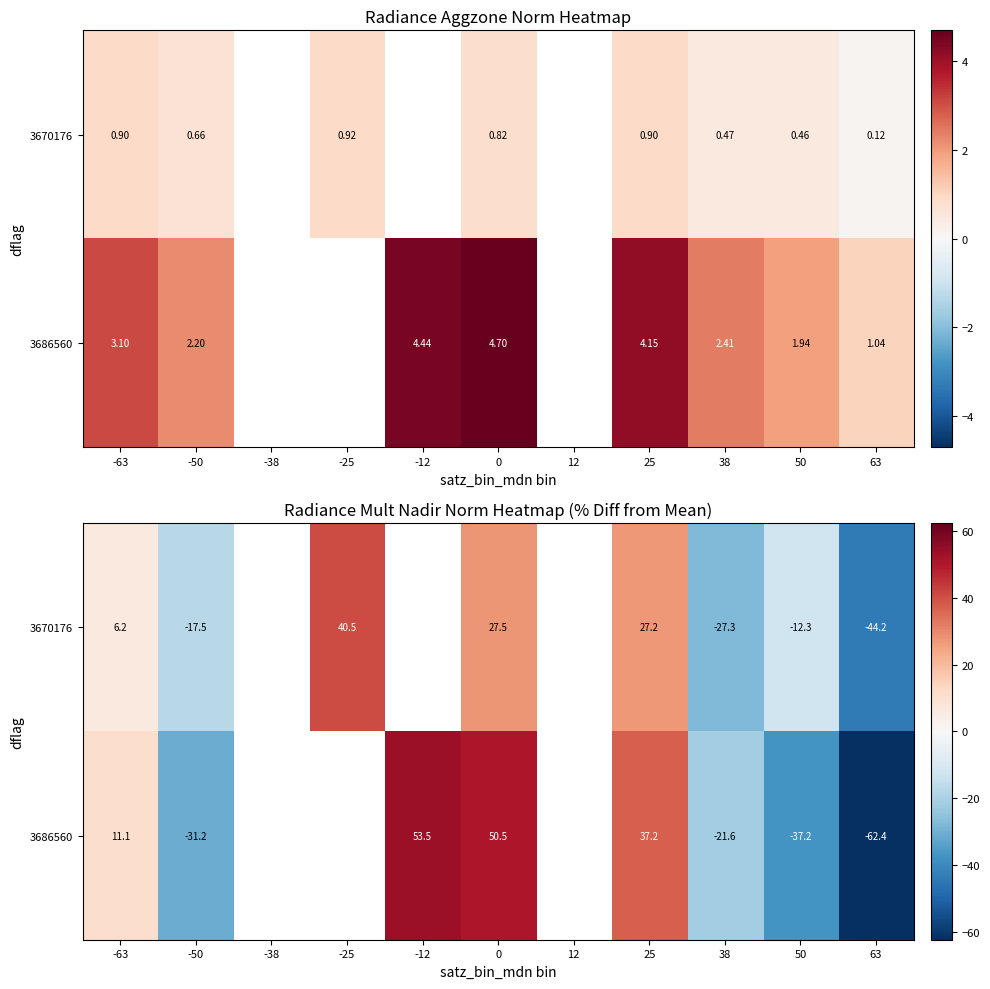

Which category has the lowest value across all series?

63